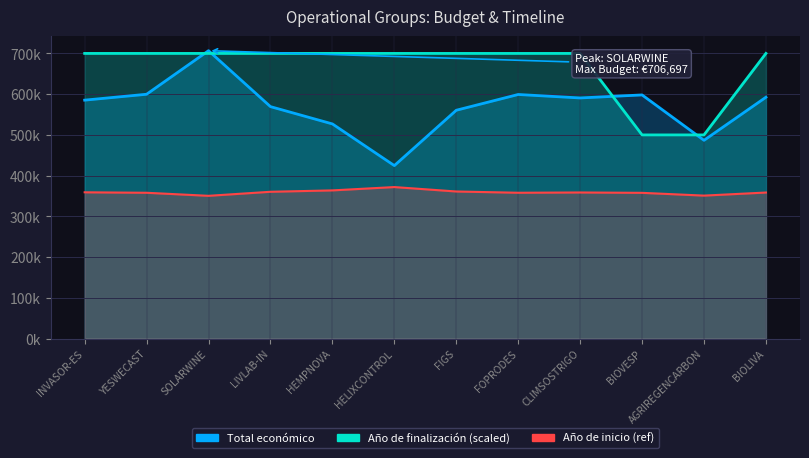

Read the Año de finalización value at FIGS, to the nearest 10.

700000